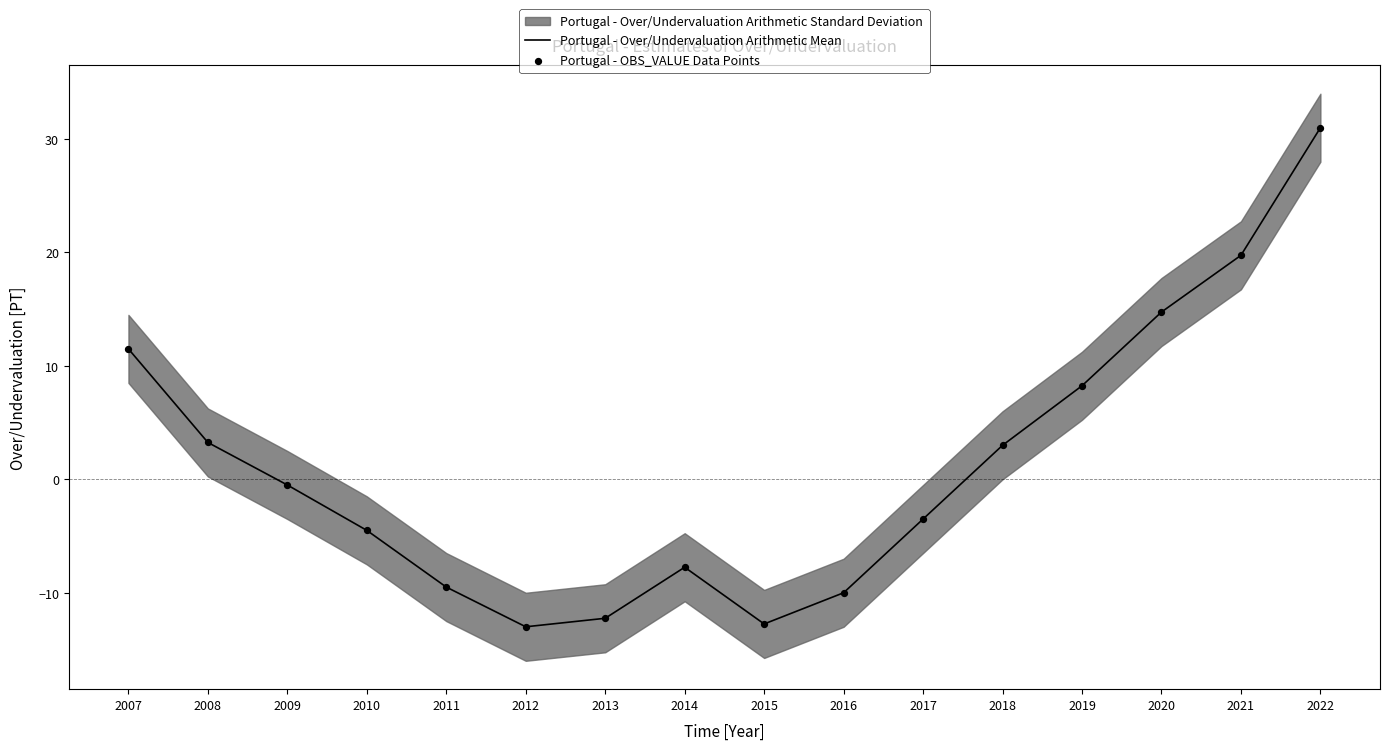

Is the value of Portugal - Over/Undervaluation Arithmetic Mean at 2015 greater than the value of Portugal - OBS_VALUE Data Points at 2021?

No